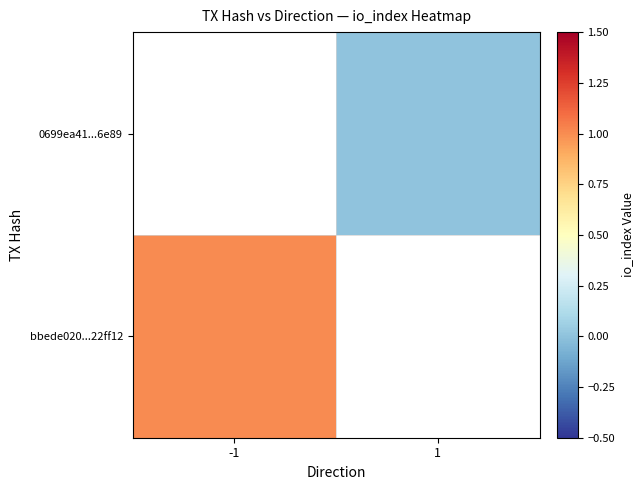

List the labels in order of bbede020...22ff12 value, largest first.

-1, 1